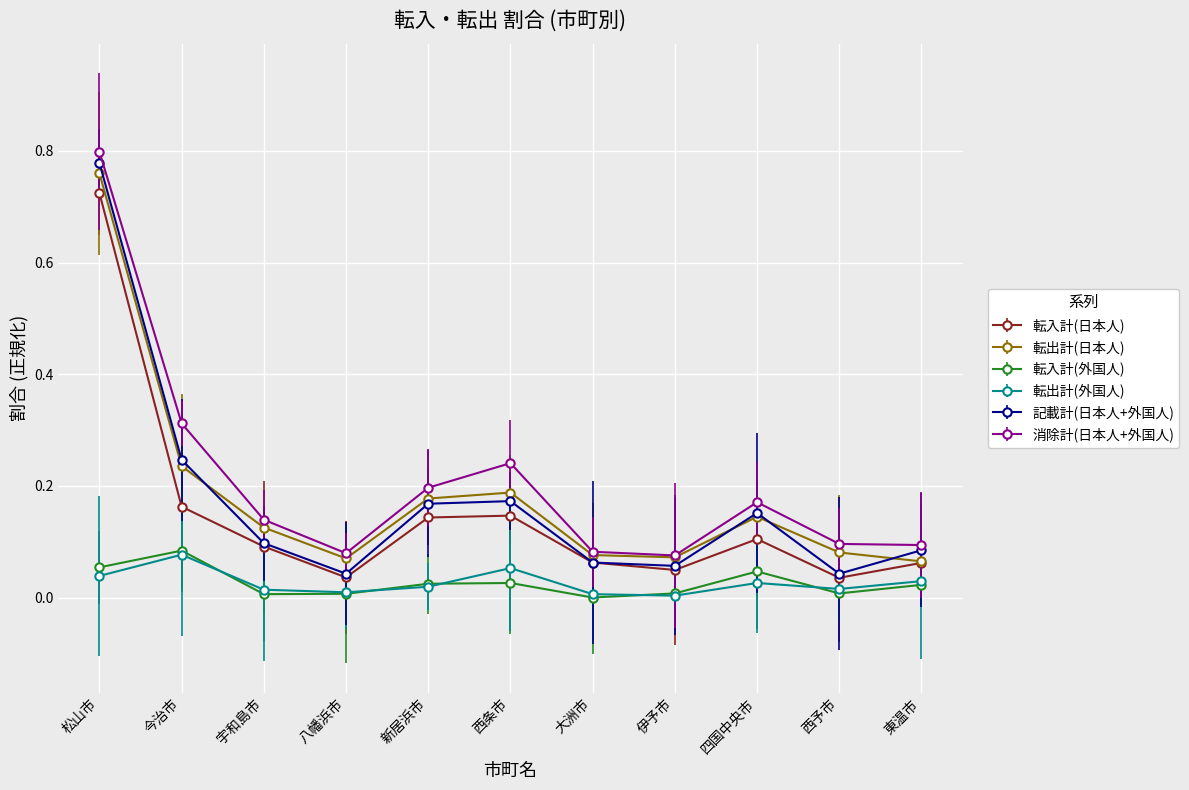

Which series changed the most between 八幡浜市 and 四国中央市?

記載計(日本人+外国人)